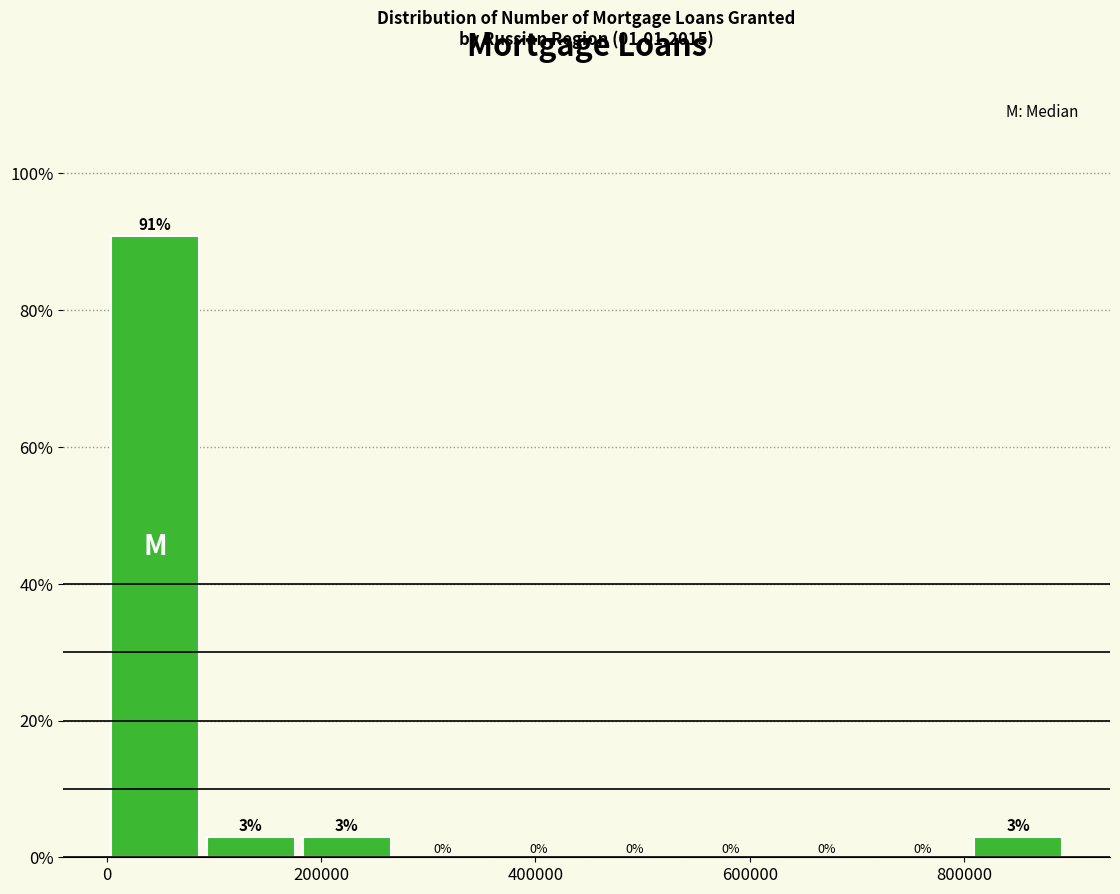

Over which range of the x-axis is the bar tallest?

0 to 80000